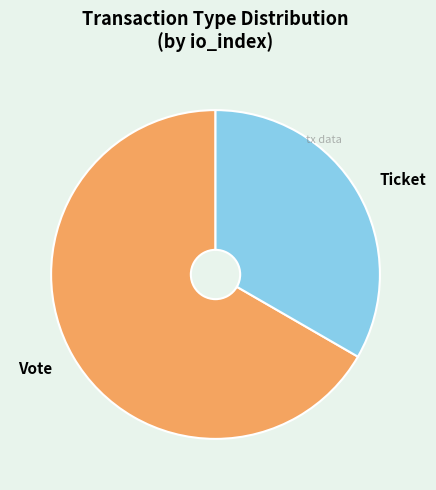

Approximately how many times larger is the value at Ticket compared to Vote?

0.5